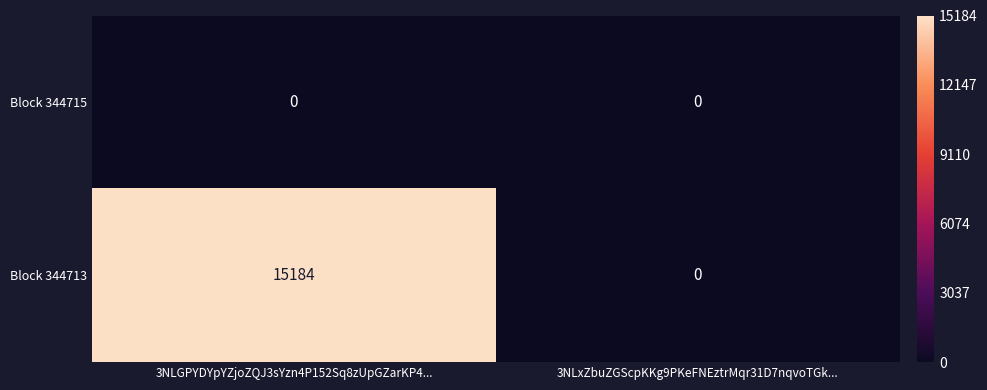

Which category has the highest value in the Block 344713 series?

3NLGPYDYpYZjoZQJ3sYzn4P152Sq8zUpGZarKP4...